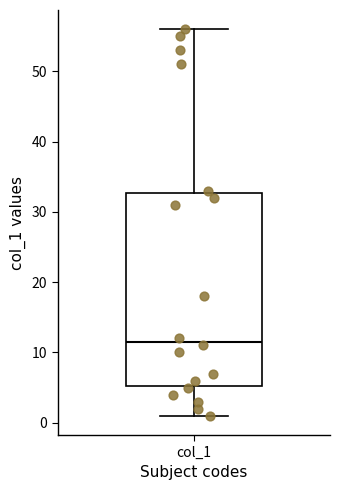

Read this box plot against the y-axis: the position of the median line, the range covered by the box, and the ends of both whiskers. The values are not printed on the chart, so give them approximately, as read against the axis.

median 12, box 5 to 33, whiskers 1 to 56